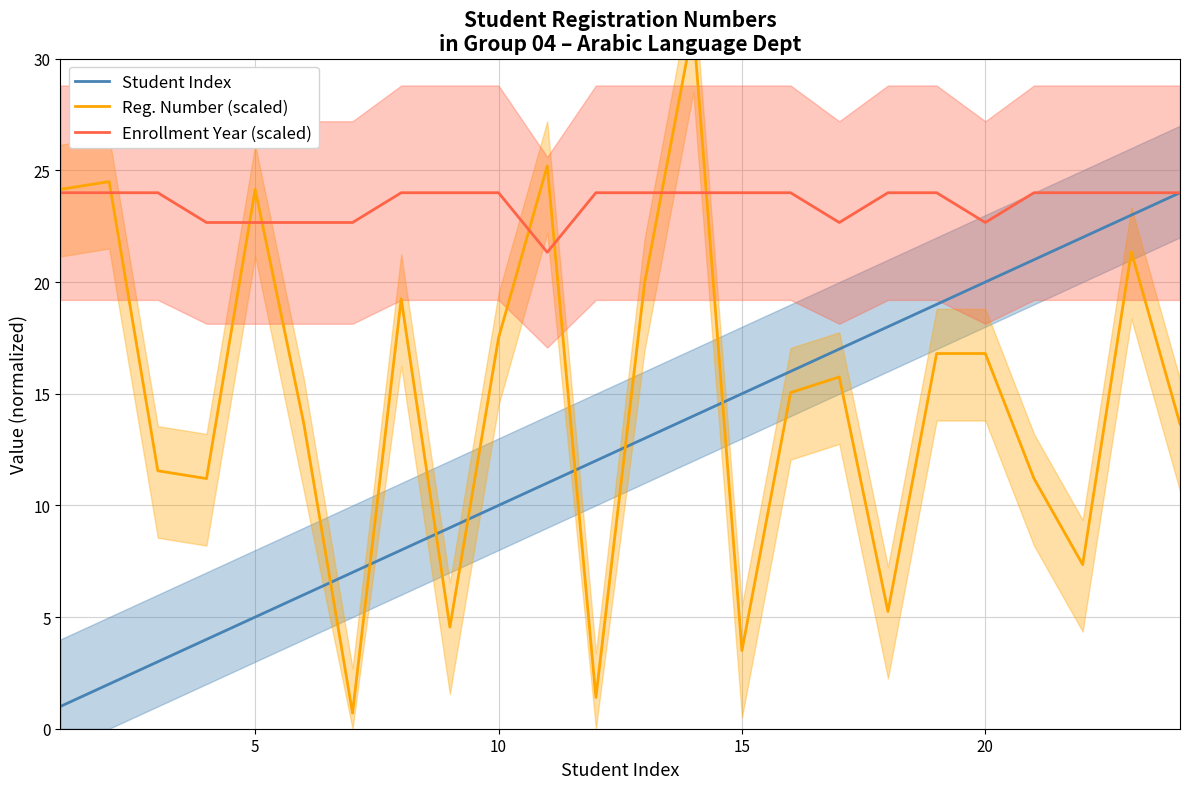

What is the highest value of the Student Index series?

24.0